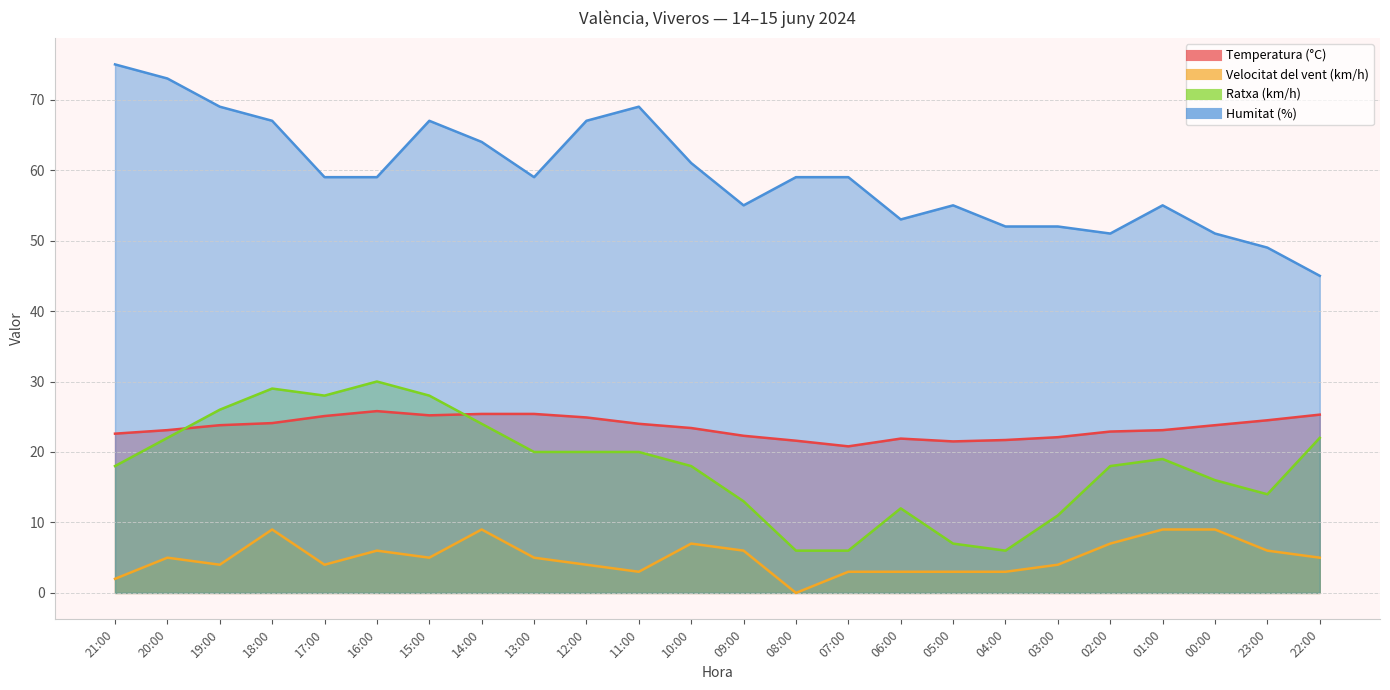

At how many categories does at least one series exceed 70?

2